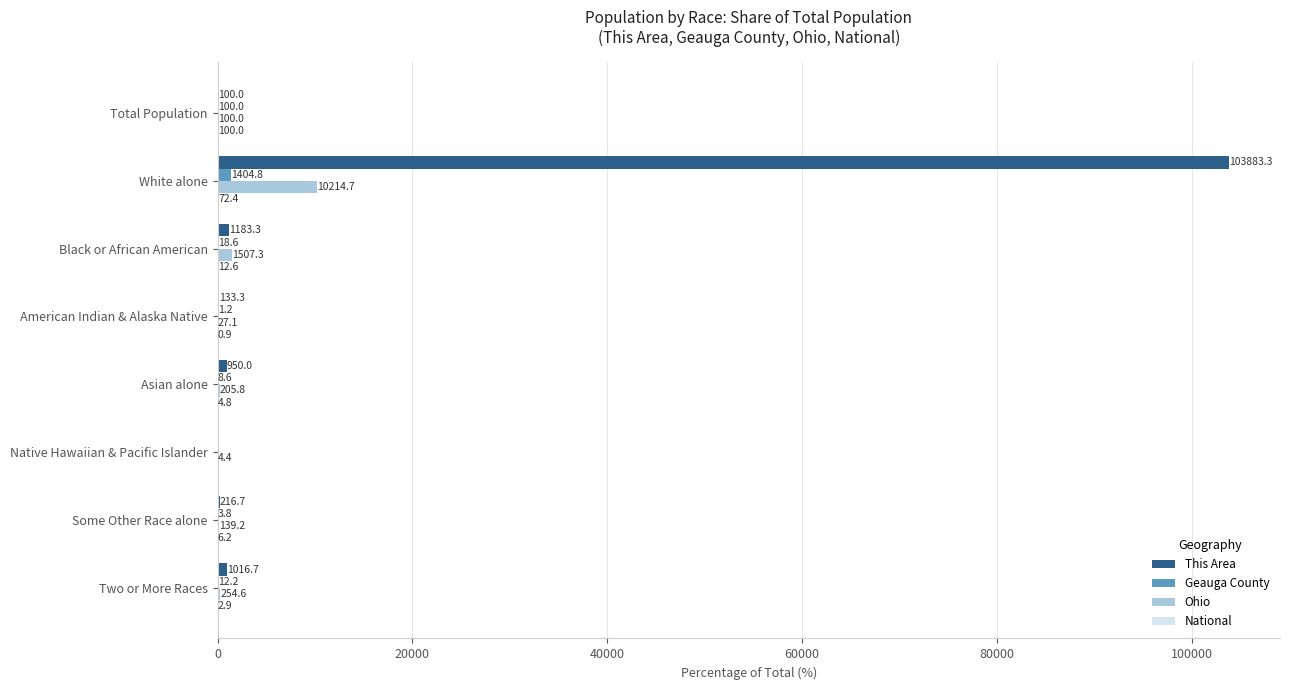

Is the value of Geauga County at Total Population greater than the value of This Area at White alone?

No